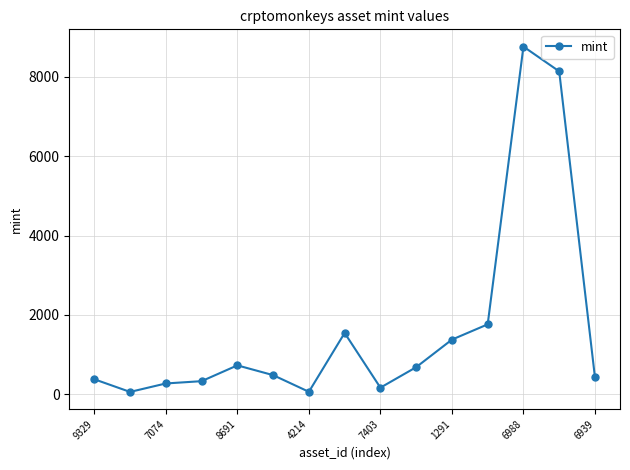

True or false: the data has more than 0 interior local peaks.

True